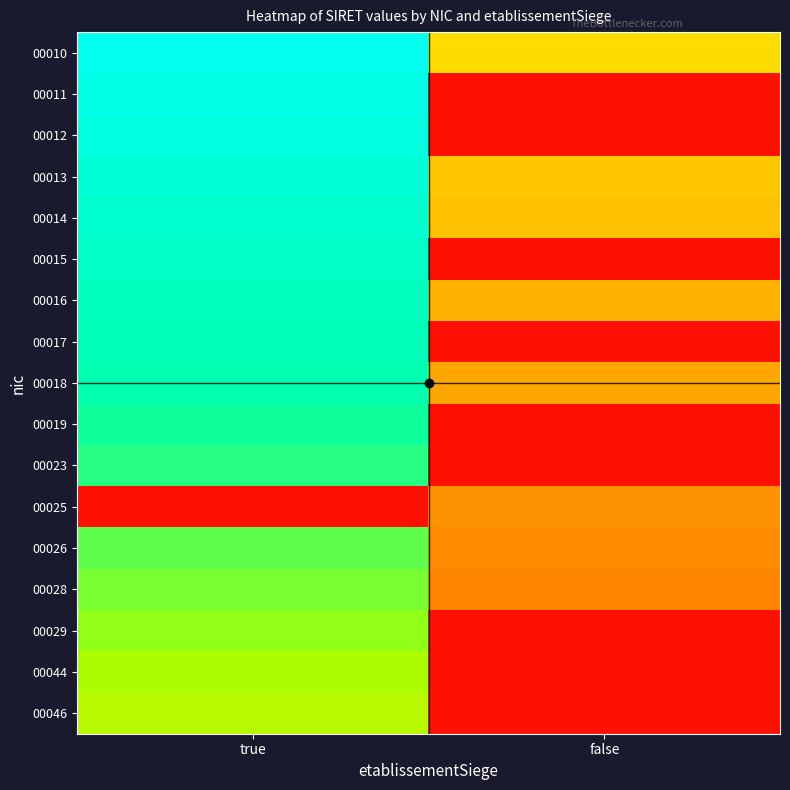

Which has a higher value, true or false?

true